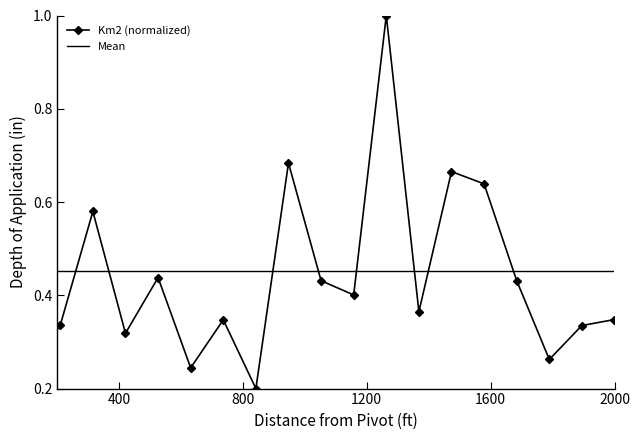

What is the minimum value shown in the chart?

0.2